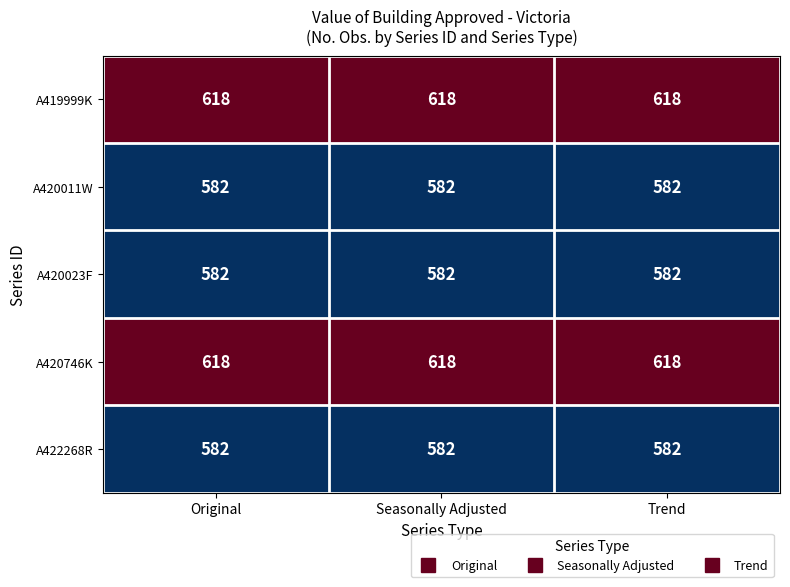

Read the A419999K value at Original.

618